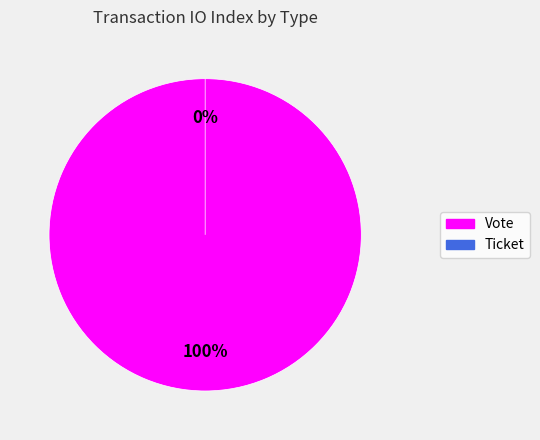

To the nearest percent, what portion does Vote represent?

100%